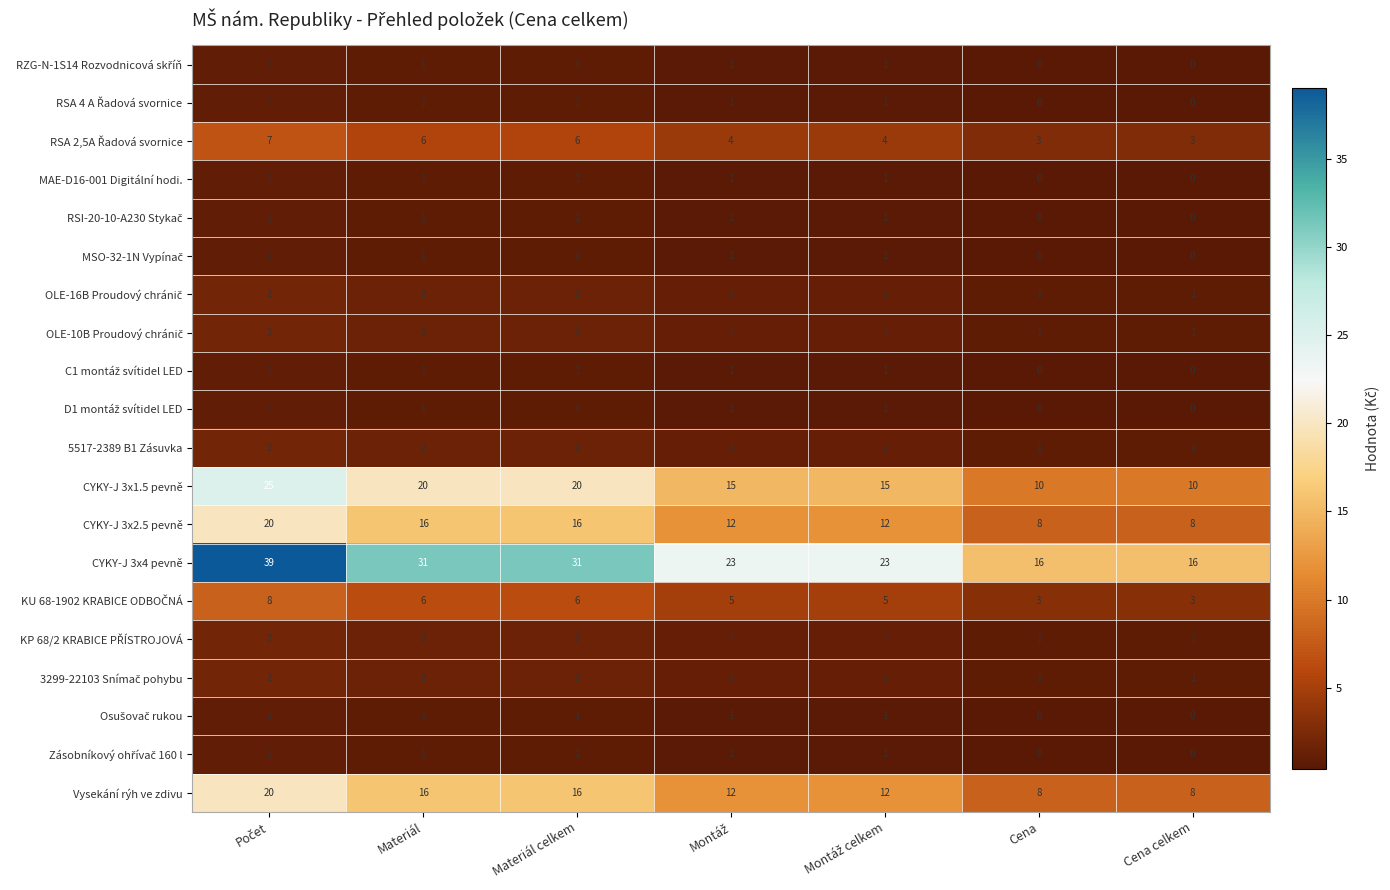

What is the spread (max minus min) of values at Cena?

16